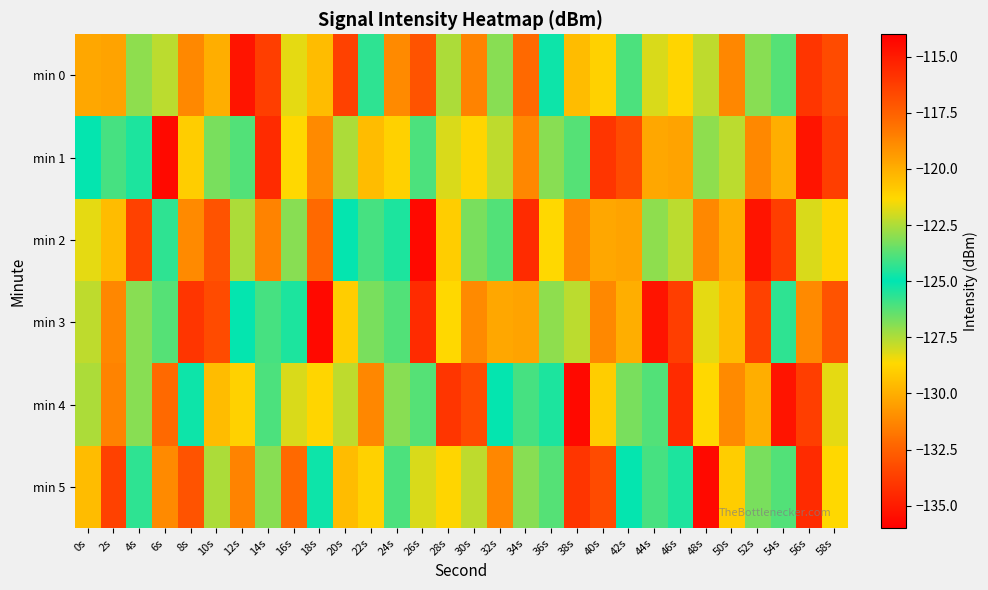

Reading left to right, list all the values displayed in this chart.

min 0: 0s=-119.8	2s=-119.6	4s=-123.0	6s=-122.3	8s=-118.8	10s=-130.0	12s=-114.7	14s=-133.8	16s=-121.7	18s=-129.6	20s=-133.6	22s=-124.3	24s=-131.2	26s=-133.0	28s=-122.5	30s=-118.6	32s=-123.0	34s=-117.8	36s=-124.8	38s=-120.4	40s=-128.9	42s=-123.9	44s=-121.9	46s=-128.8	48s=-122.3	50s=-118.7	52s=-123.1	54s=-126.2	56s=-115.9	58s=-133.3
min 1: 0s=-125.1	2s=-126.0	4s=-124.6	6s=-135.6	8s=-129.0	10s=-123.2	12s=-123.8	14s=-134.4	16s=-128.7	18s=-118.8	20s=-122.5	22s=-120.4	24s=-128.9	26s=-123.9	28s=-121.9	30s=-128.8	32s=-122.3	34s=-118.7	36s=-123.1	38s=-126.2	40s=-115.9	42s=-133.3	44s=-119.8	46s=-119.6	48s=-123.0	50s=-122.3	52s=-118.8	54s=-130.0	56s=-114.7	58s=-133.8
min 2: 0s=-121.7	2s=-129.6	4s=-133.6	6s=-124.3	8s=-131.2	10s=-133.0	12s=-122.5	14s=-118.6	16s=-123.0	18s=-117.8	20s=-125.1	22s=-126.0	24s=-124.6	26s=-135.6	28s=-129.0	30s=-123.2	32s=-123.8	34s=-134.4	36s=-128.7	38s=-118.8	40s=-119.8	42s=-119.6	44s=-123.0	46s=-122.3	48s=-118.8	50s=-130.0	52s=-114.7	54s=-133.8	56s=-121.9	58s=-128.8
min 3: 0s=-122.3	2s=-118.7	4s=-123.1	6s=-126.2	8s=-115.9	10s=-133.3	12s=-125.1	14s=-126.0	16s=-124.6	18s=-135.6	20s=-129.0	22s=-123.2	24s=-123.8	26s=-134.4	28s=-128.7	30s=-118.8	32s=-119.8	34s=-119.6	36s=-123.0	38s=-122.3	40s=-118.8	42s=-130.0	44s=-114.7	46s=-133.8	48s=-121.7	50s=-129.6	52s=-133.6	54s=-124.3	56s=-131.2	58s=-133.0
min 4: 0s=-122.5	2s=-118.6	4s=-123.0	6s=-117.8	8s=-124.8	10s=-120.4	12s=-128.9	14s=-123.9	16s=-121.9	18s=-128.8	20s=-122.3	22s=-118.7	24s=-123.1	26s=-126.2	28s=-115.9	30s=-133.3	32s=-125.1	34s=-126.0	36s=-124.6	38s=-135.6	40s=-129.0	42s=-123.2	44s=-123.8	46s=-134.4	48s=-128.7	50s=-118.8	52s=-130.0	54s=-114.7	56s=-133.8	58s=-121.7
min 5: 0s=-129.6	2s=-133.6	4s=-124.3	6s=-131.2	8s=-133.0	10s=-122.5	12s=-118.6	14s=-123.0	16s=-117.8	18s=-124.8	20s=-120.4	22s=-128.9	24s=-123.9	26s=-121.9	28s=-128.8	30s=-122.3	32s=-118.7	34s=-123.1	36s=-126.2	38s=-115.9	40s=-133.3	42s=-125.1	44s=-126.0	46s=-124.6	48s=-135.6	50s=-129.0	52s=-123.2	54s=-123.8	56s=-134.4	58s=-128.7